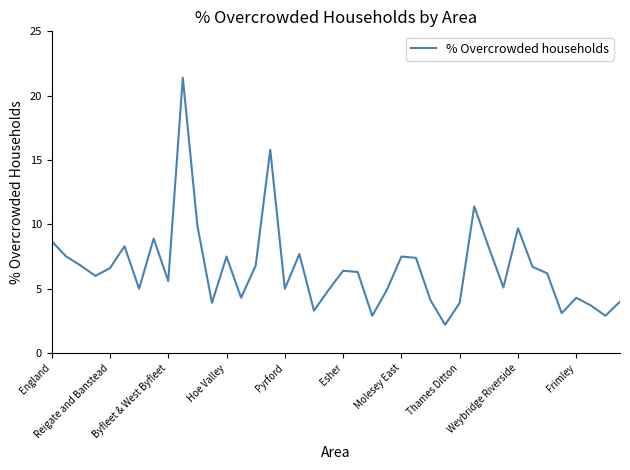

What is the difference between the maximum and minimum values?

19.2